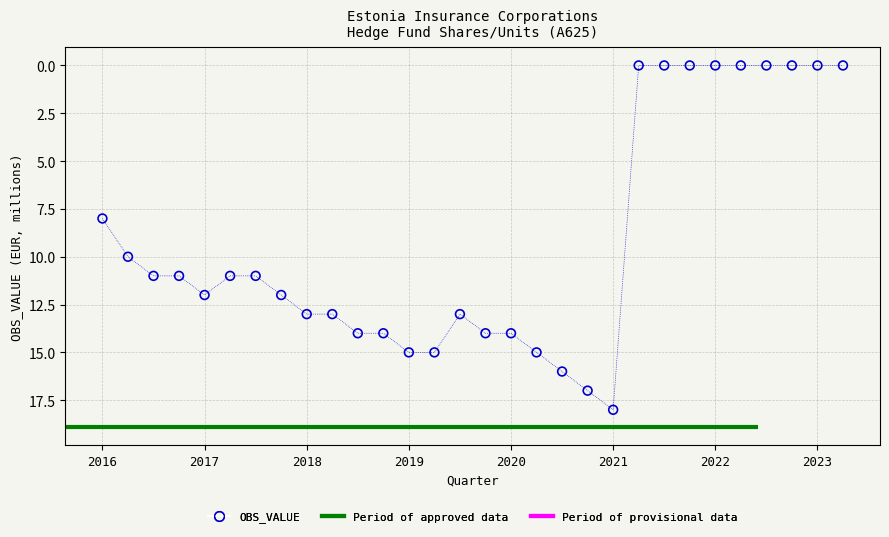

What is the range of Y values (max minus min)?

18